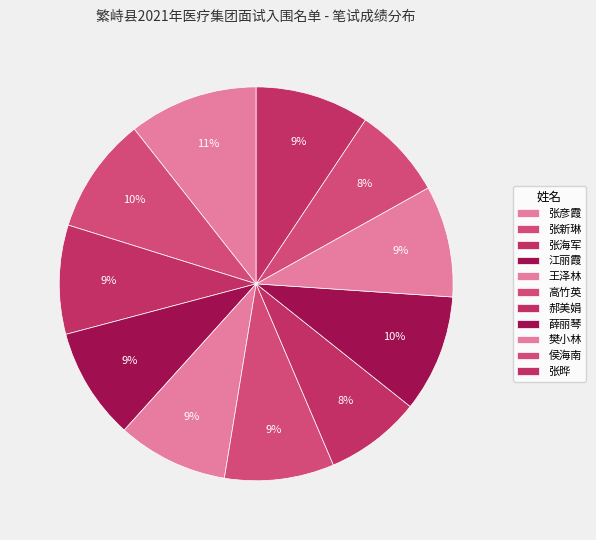

To the nearest percent, what is the difference between the 郝美娟 and 樊小林 slice percentages?

1%